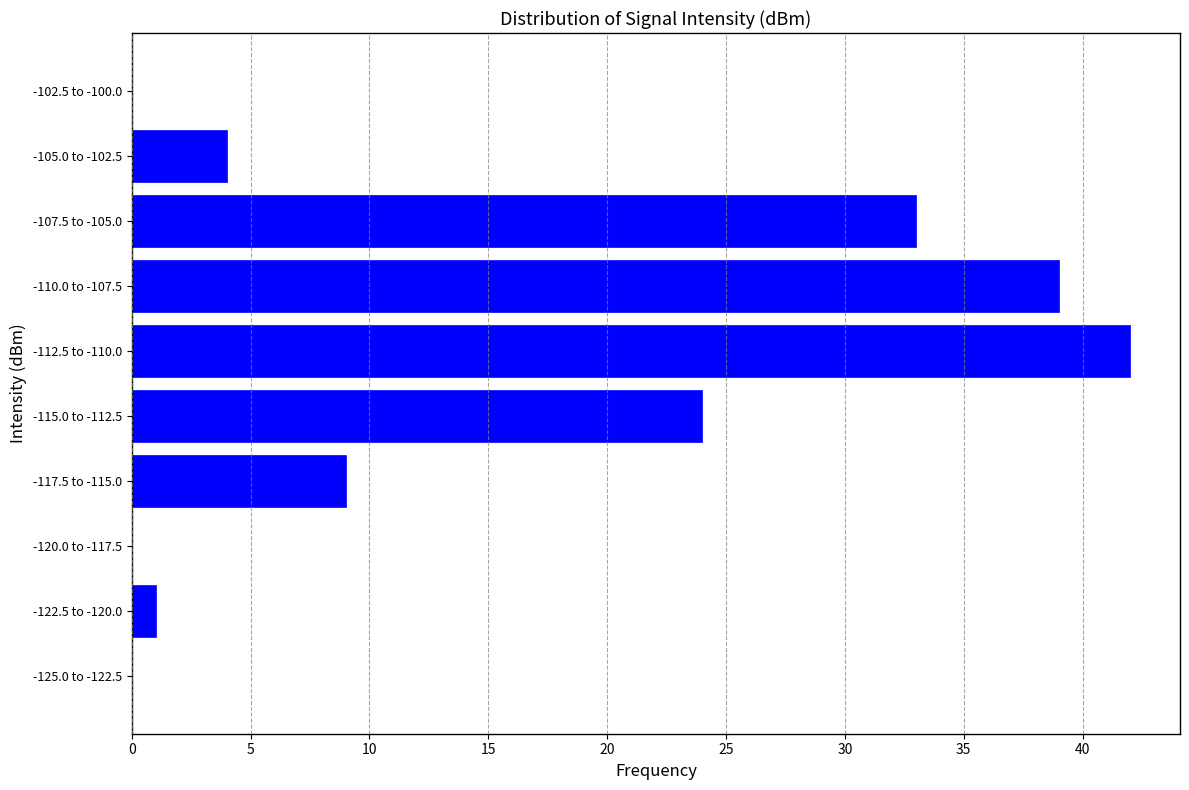

Reading bottom to top, extract all data points from this chart.

-125.0 to -122.5=0	-122.5 to -120.0=1	-120.0 to -117.5=0	-117.5 to -115.0=9	-115.0 to -112.5=24	-112.5 to -110.0=42	-110.0 to -107.5=39	-107.5 to -105.0=33	-105.0 to -102.5=4	-102.5 to -100.0=0